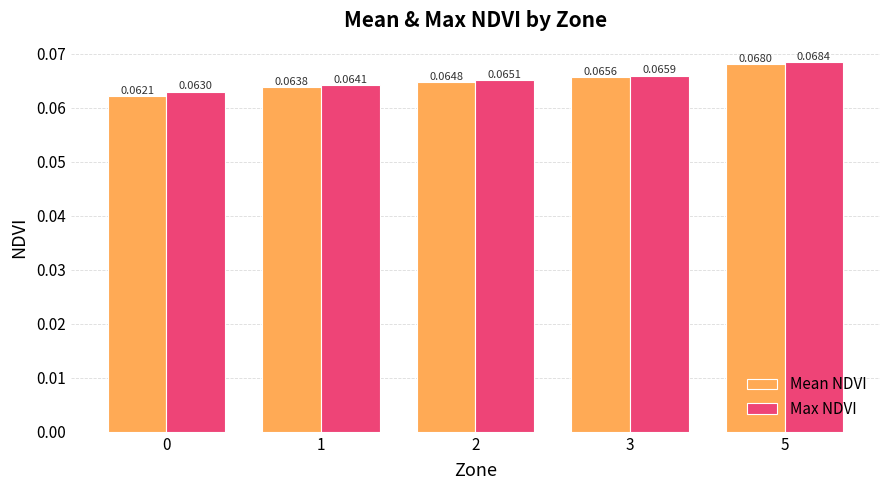

At which category is the sum across all series the highest?

5